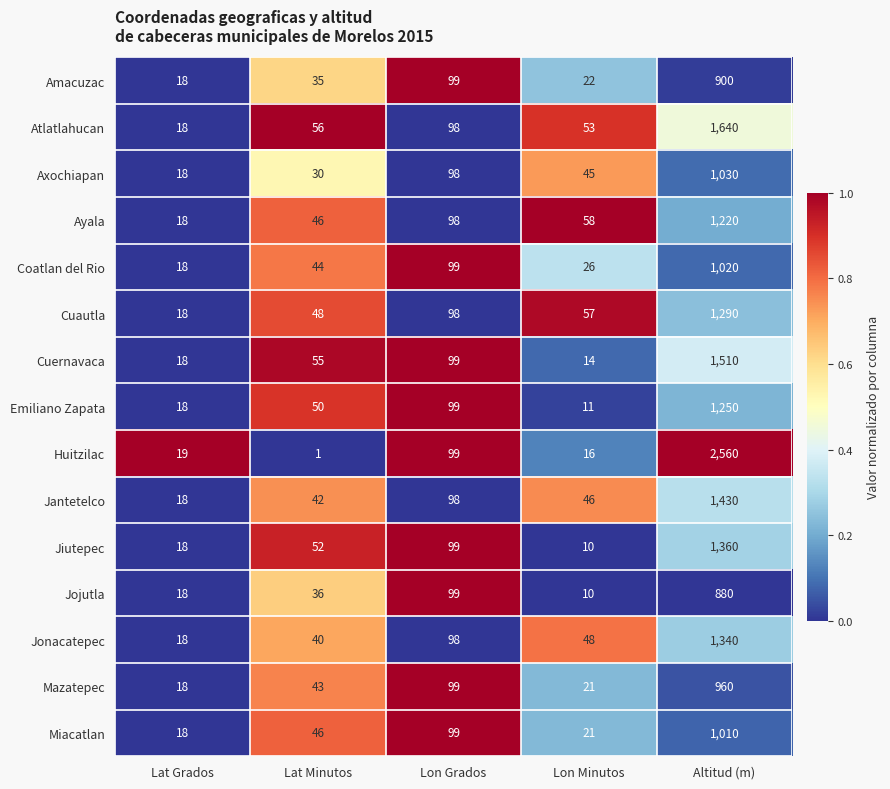

The Emiliano Zapata series shows 99 at Lon Grados. True or false?

True